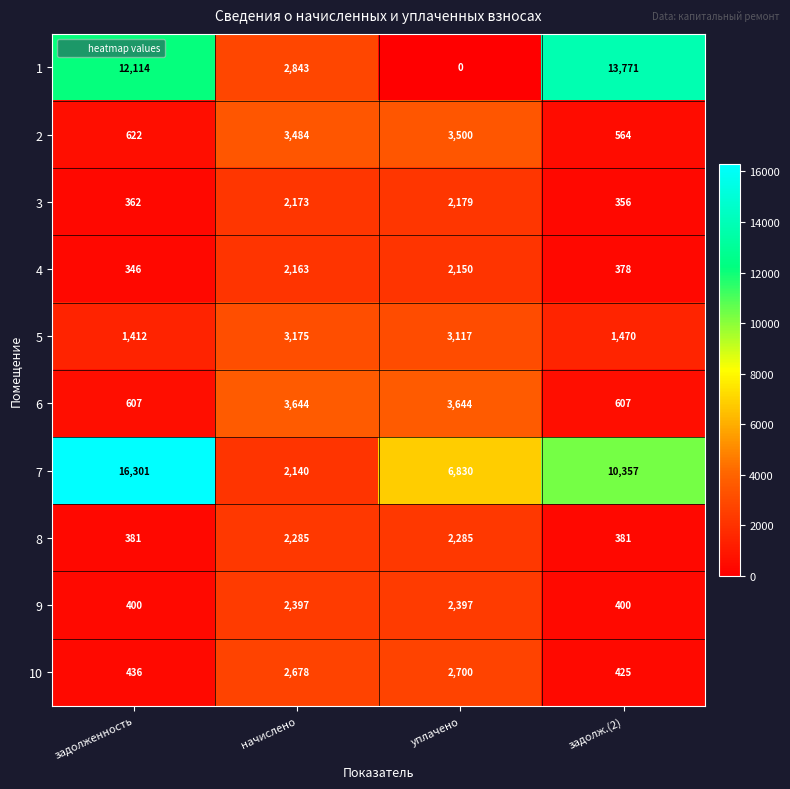

List the series in order of their peak value, lowest first.

4, 3, 8, 9, 10, 5, 2, 6, 1, 7